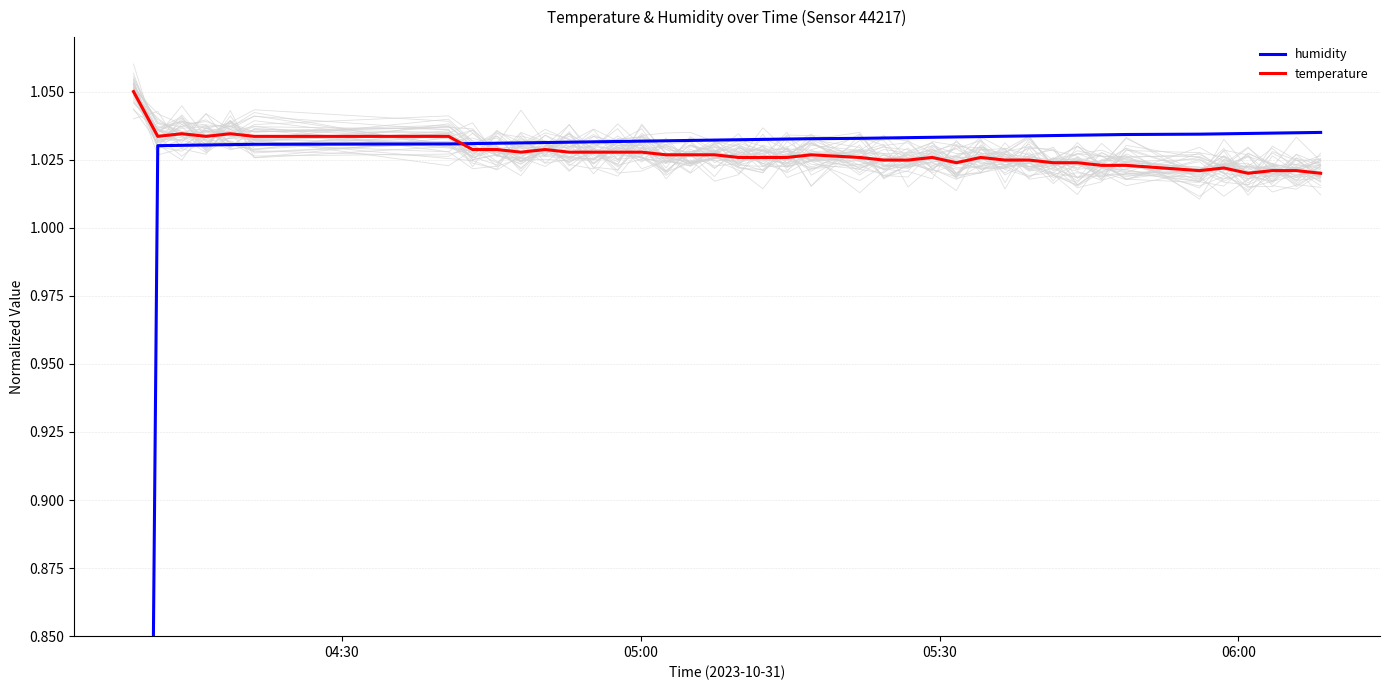

Which series has the widest spread of values?

humidity